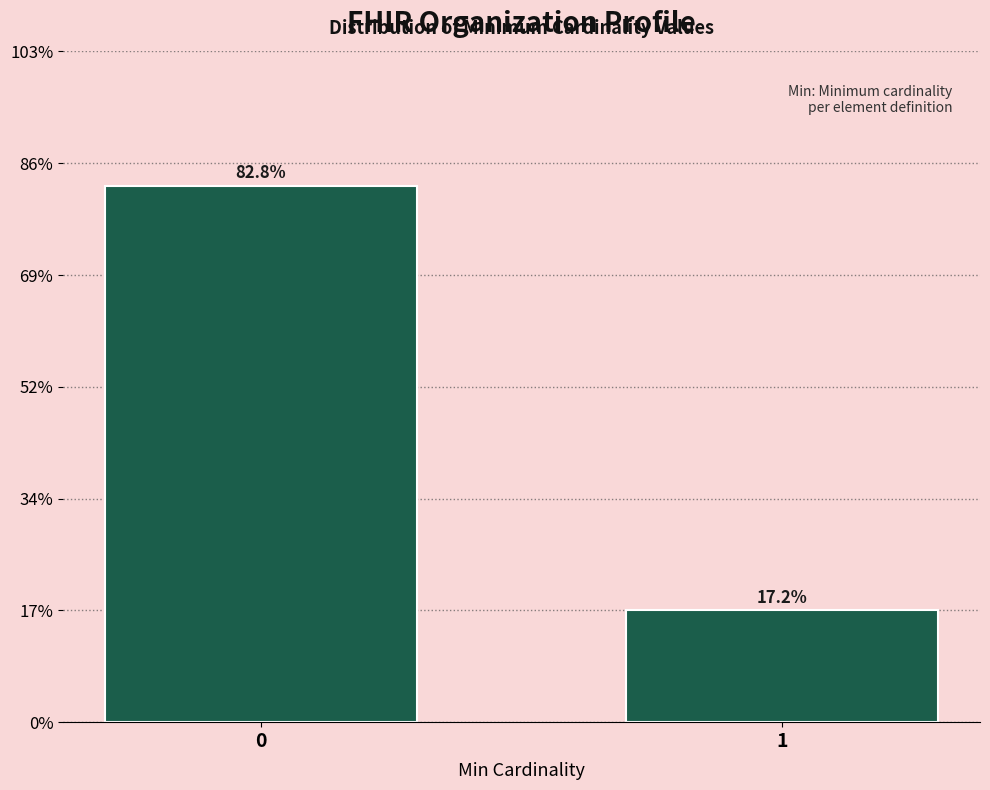

Are the bars horizontal?

No